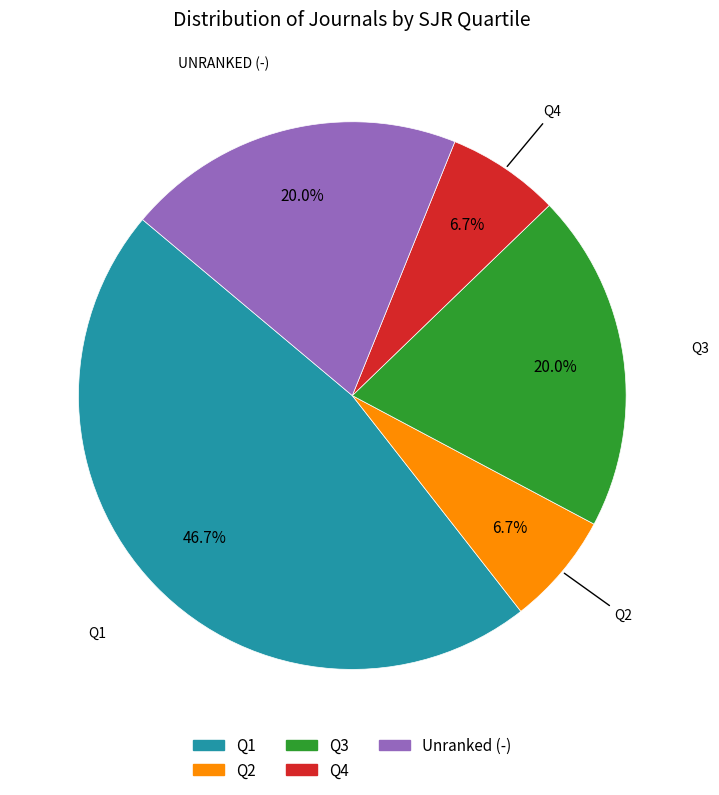

Is there any slice that represents more than half of the pie?

No